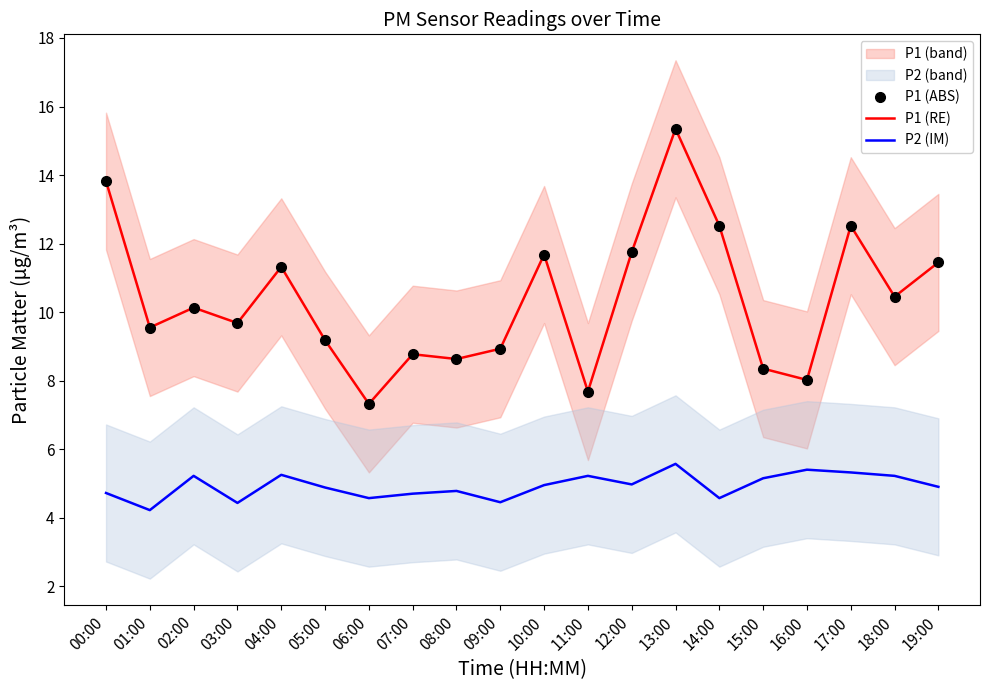

True or false: P1 (ABS) and P2 (IM) cross at least once.

False